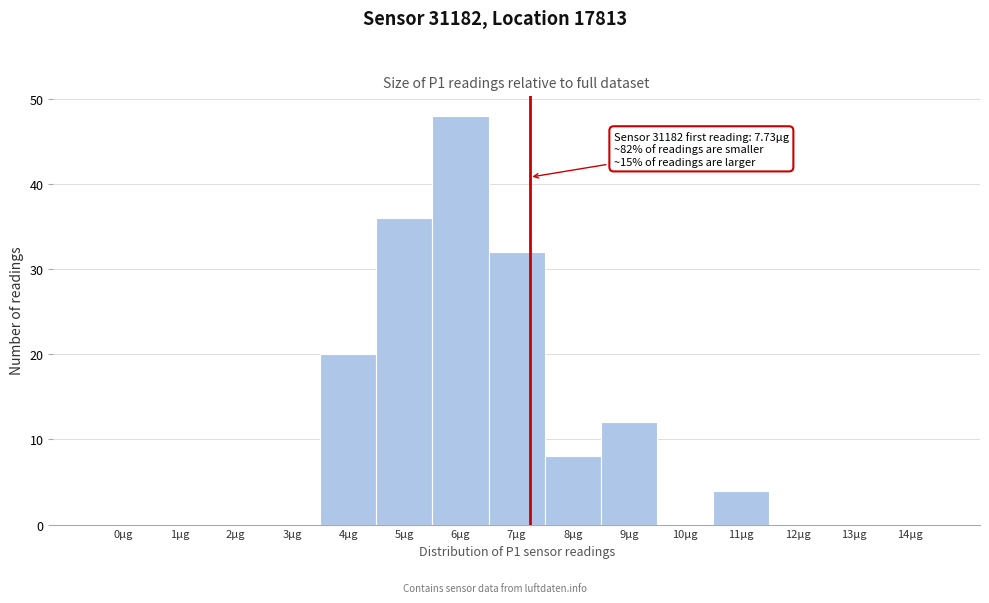

Reading right to left, extract all data points from this chart.

14µg=0	13µg=0	12µg=0	11µg=4	10µg=0	9µg=12	8µg=8	7µg=32	6µg=48	5µg=36	4µg=20	3µg=0	2µg=0	1µg=0	0µg=0